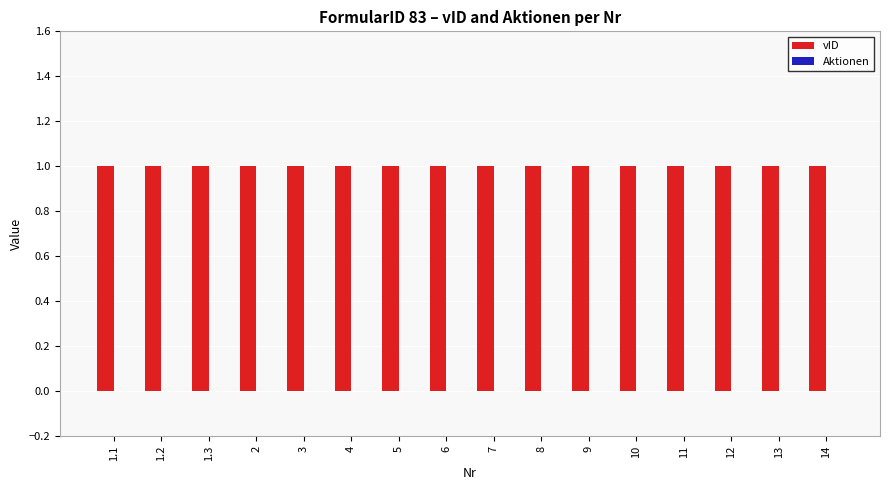

Reading left to right, transcribe all the data shown in this chart.

vID: 1.1=1	1.2=1	1.3=1	2=1	3=1	4=1	5=1	6=1	7=1	8=1	9=1	10=1	11=1	12=1	13=1	14=1
Aktionen: 1.1=0	1.2=0	1.3=0	2=0	3=0	4=0	5=0	6=0	7=0	8=0	9=0	10=0	11=0	12=0	13=0	14=0